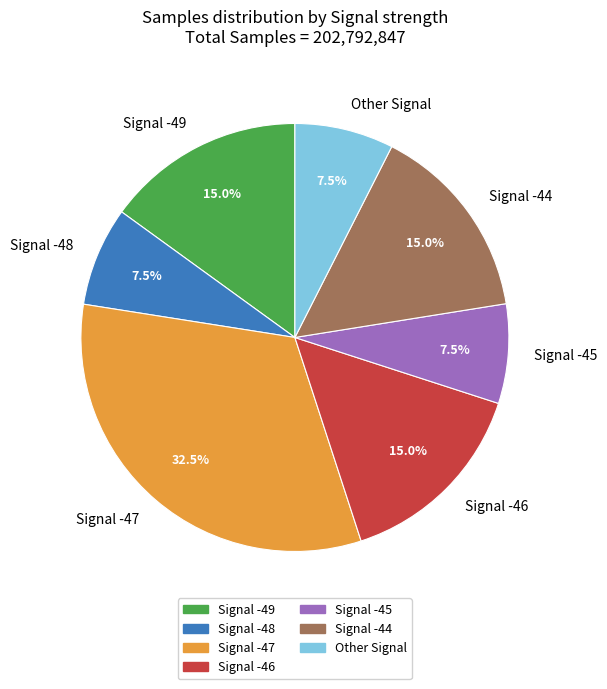

Approximately how many times larger is the value at Other Signal compared to Signal -49?

0.5